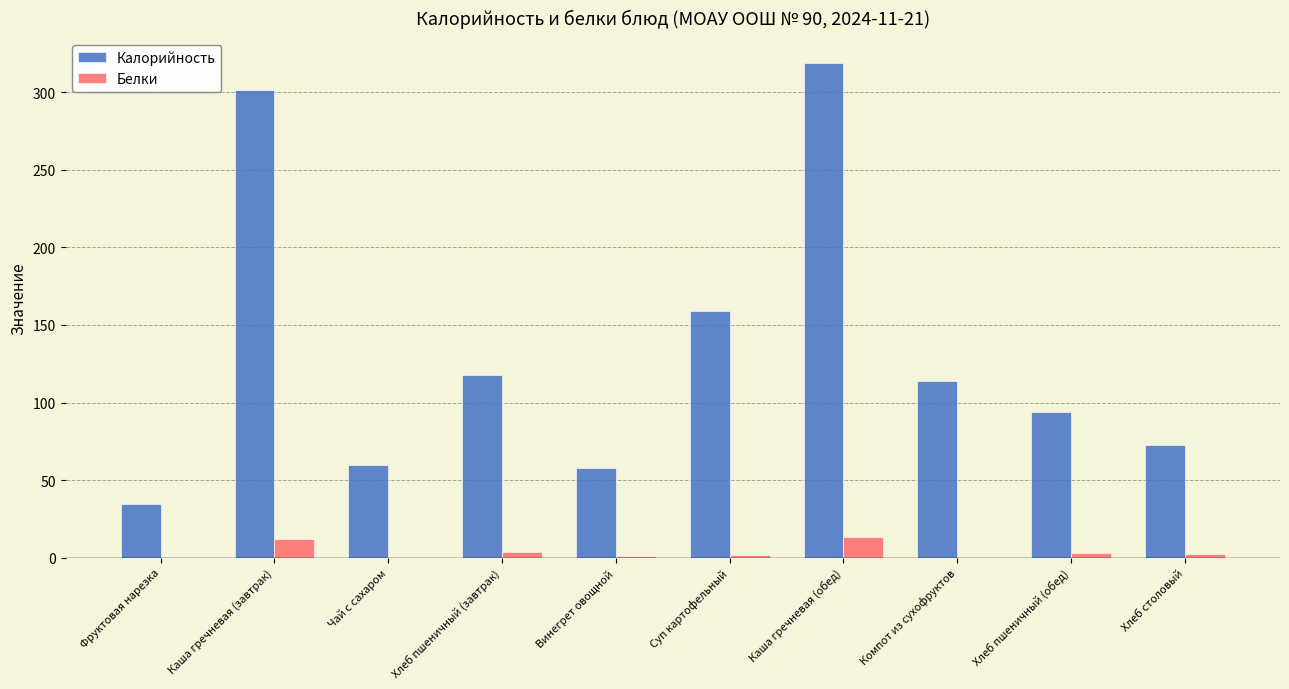

The Калорийность series shows 72.4 at Хлеб столовый. True or false?

True